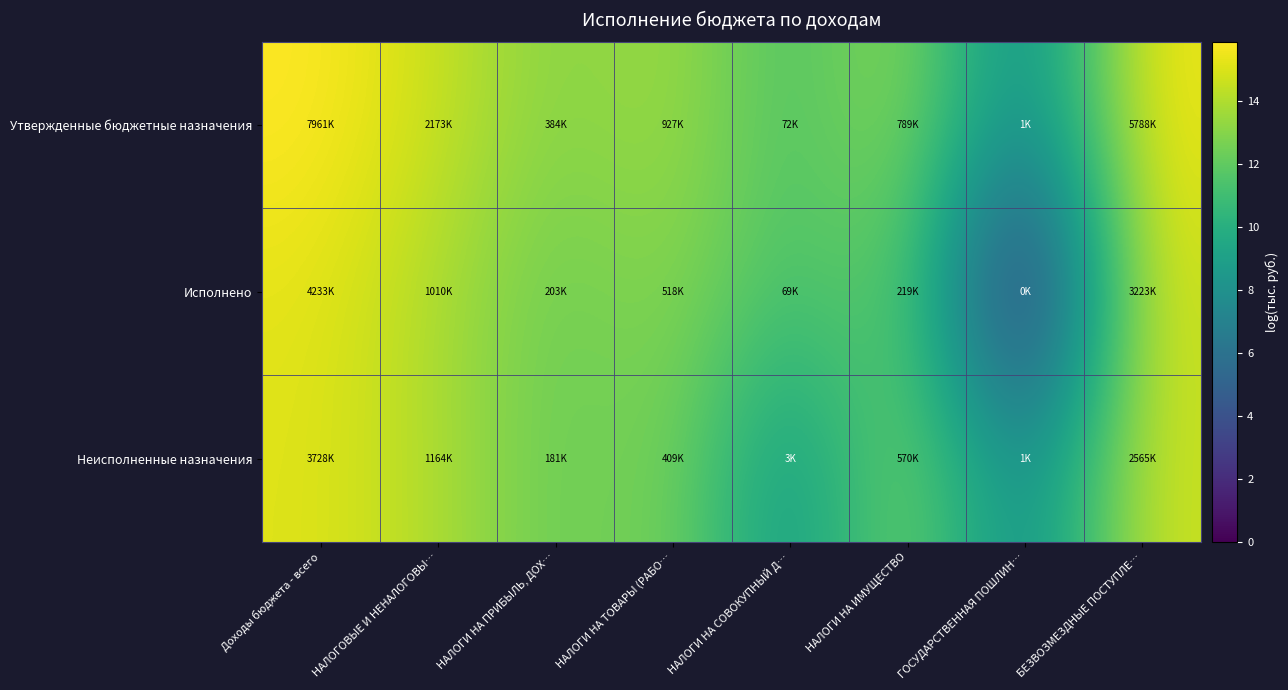

Which series has the largest total across all categories?

Утвержденные бюджетные назначения